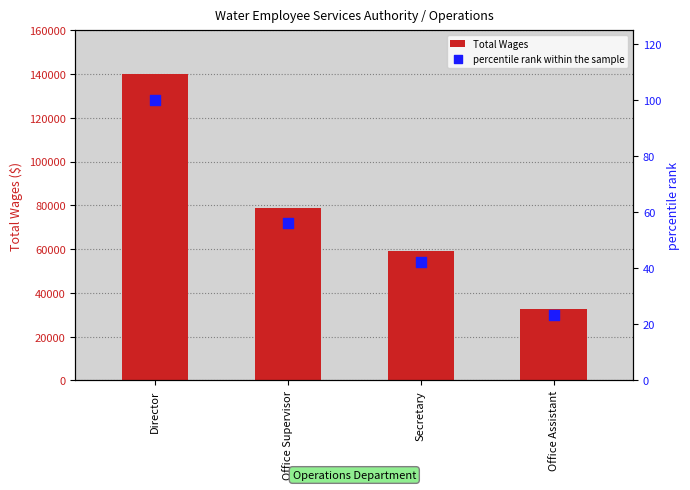

Which series contains the lowest Y value?

percentile rank within the sample